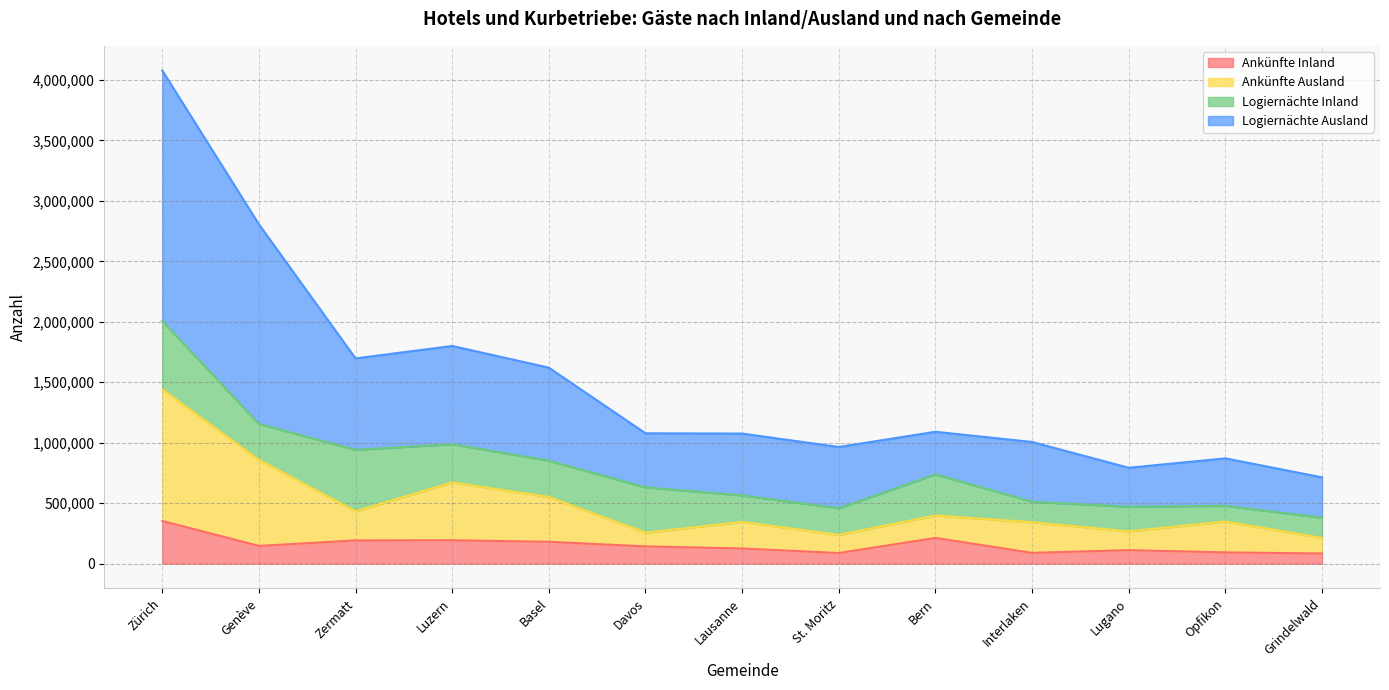

How many interior local peaks does the Ankünfte Ausland series have?

4